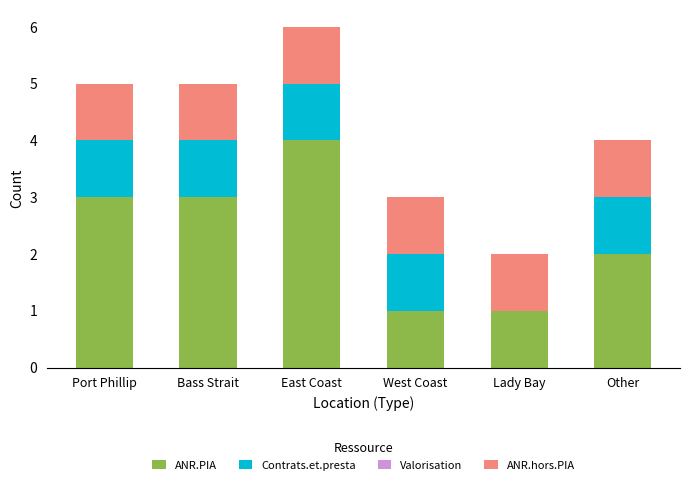

How many categories are shown in the chart?

6